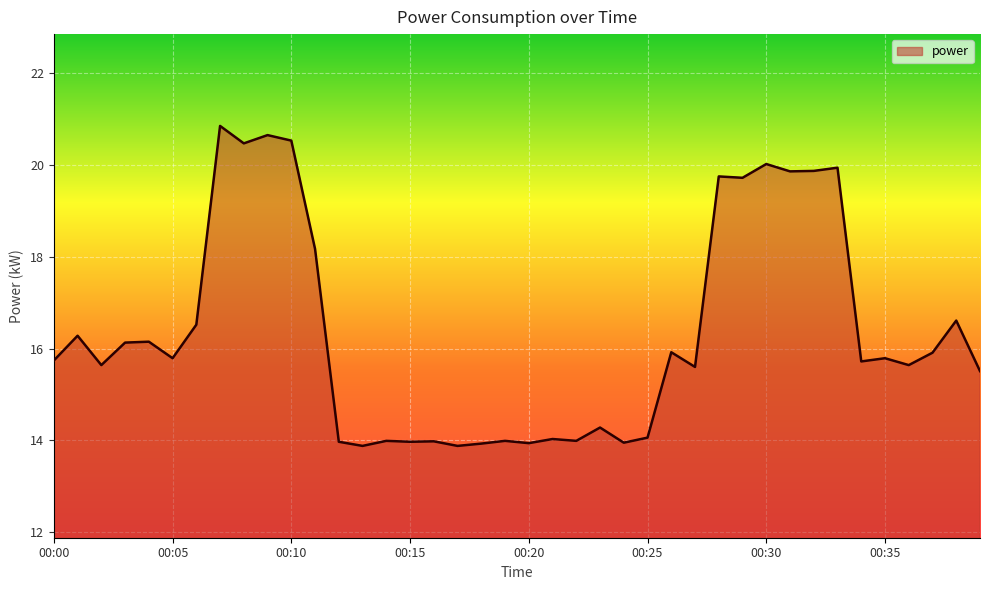

What is the greatest value displayed?

20.9